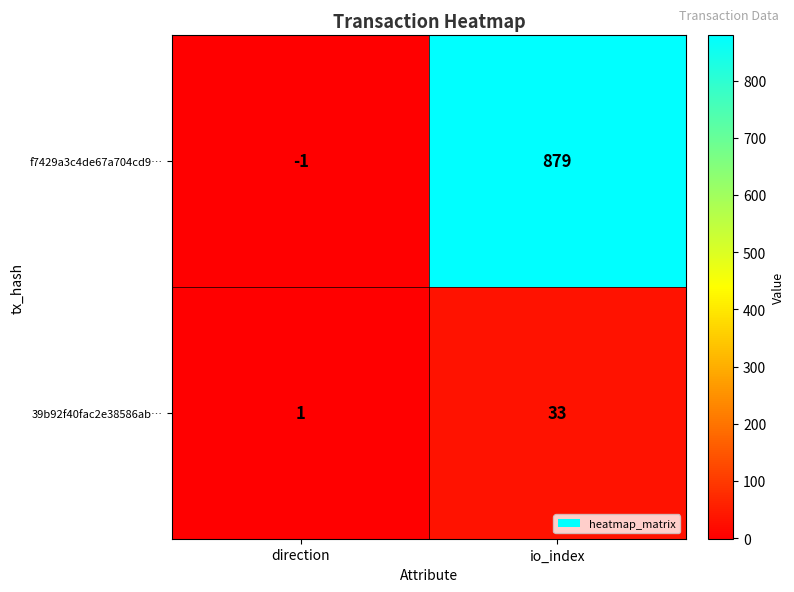

What is the total value across all series at io_index?

912